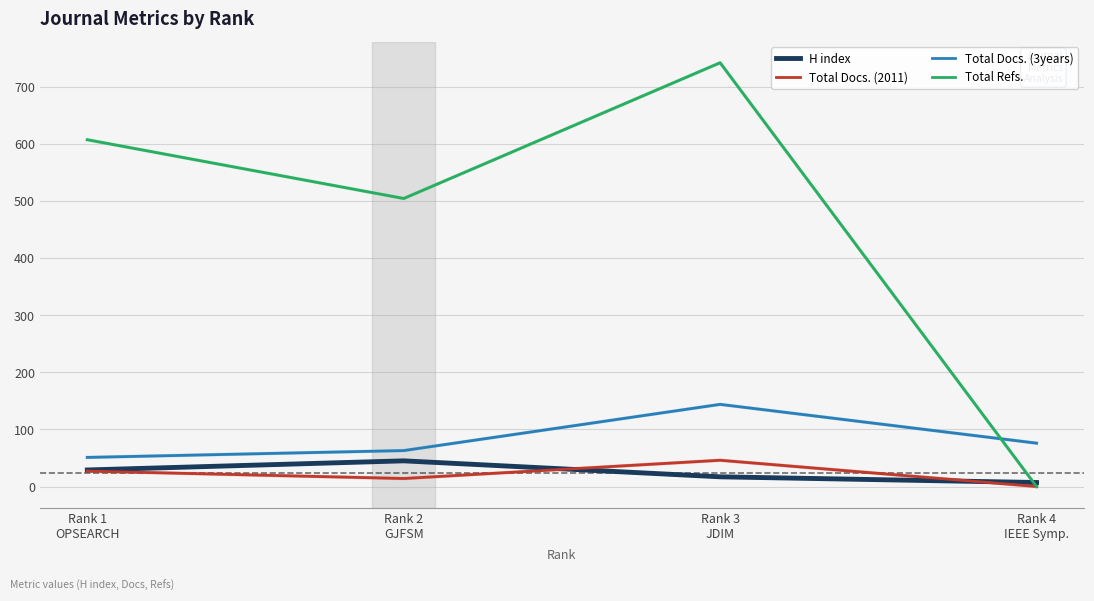

How many series are shown in this chart?

4